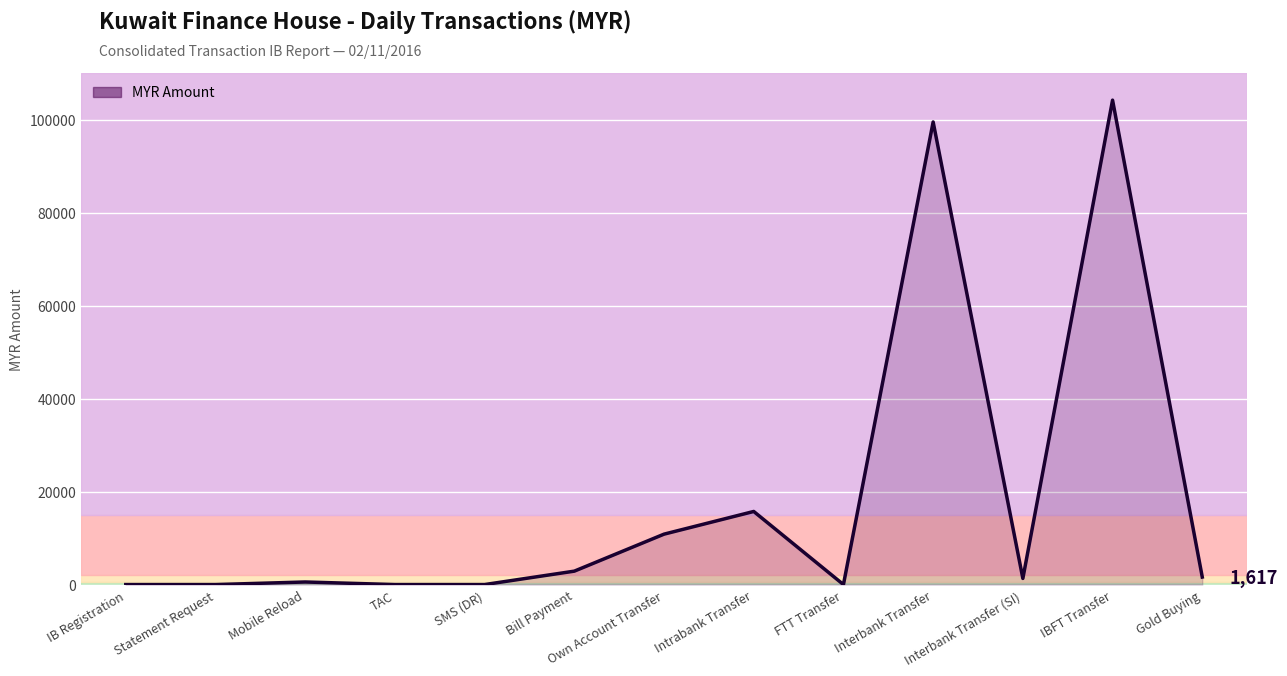

Does the chart display data point markers on the line(s)?

No